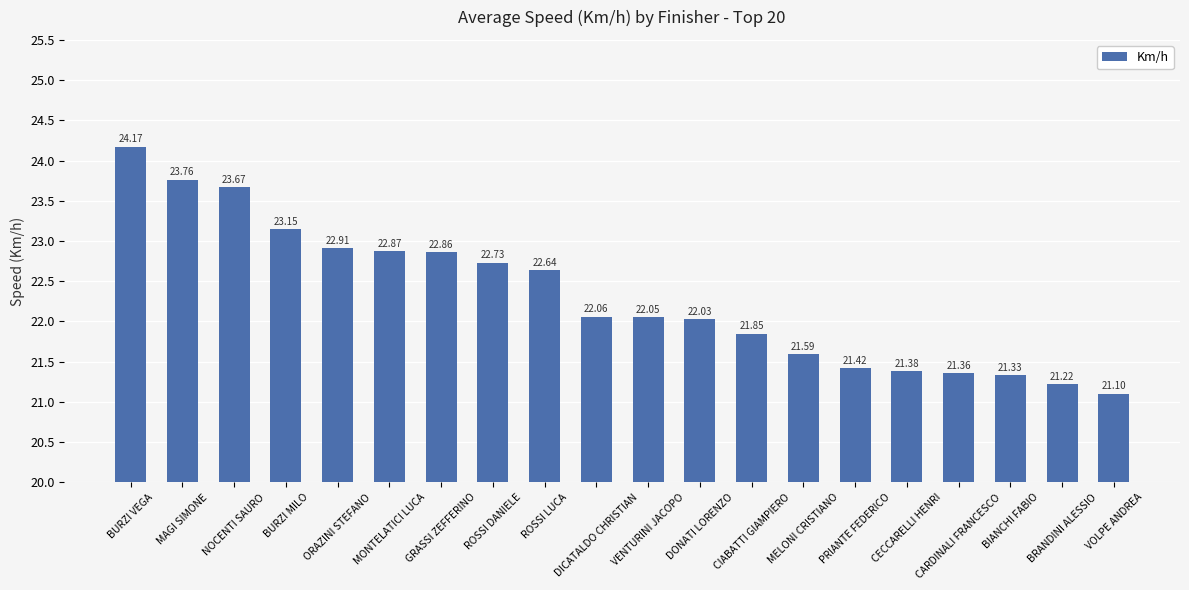

What is the average value?

22.3